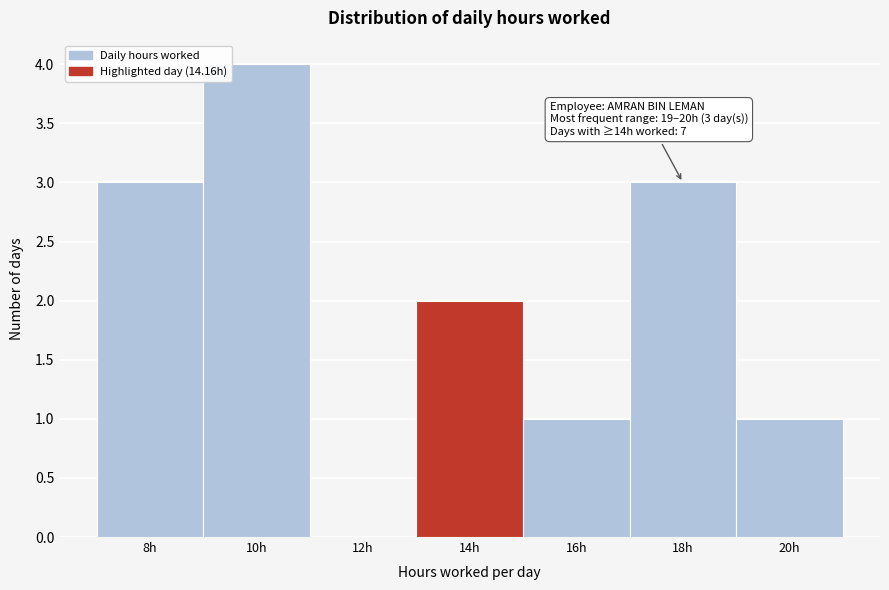

Reading left to right, what are all the values shown in this chart?

8h=3	10h=4	12h=0	14h=2	16h=1	18h=3	20h=1